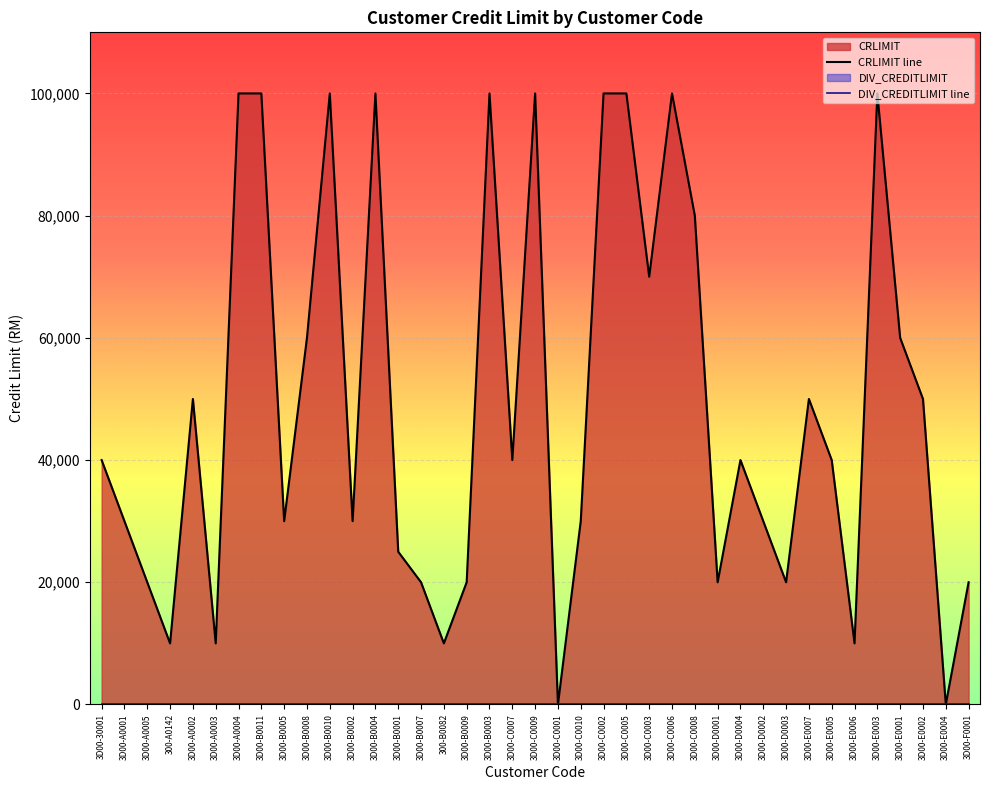

What is the sum of all values?

1915000